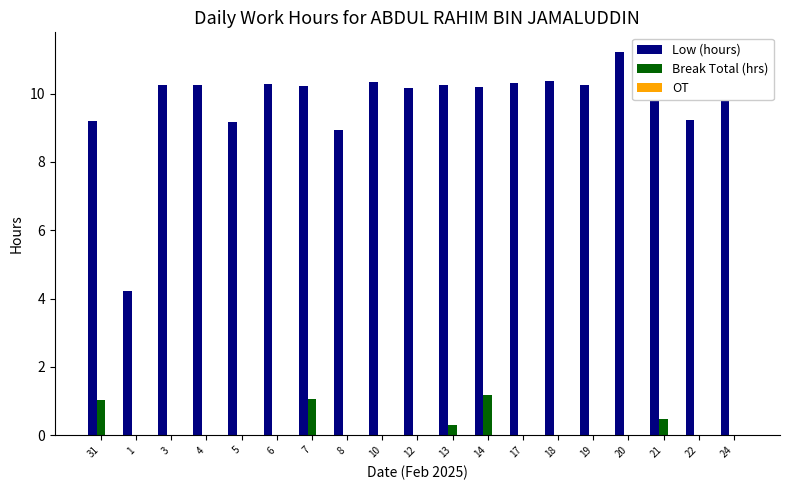

Are the bars grouped side by side (vs. stacked)?

Yes